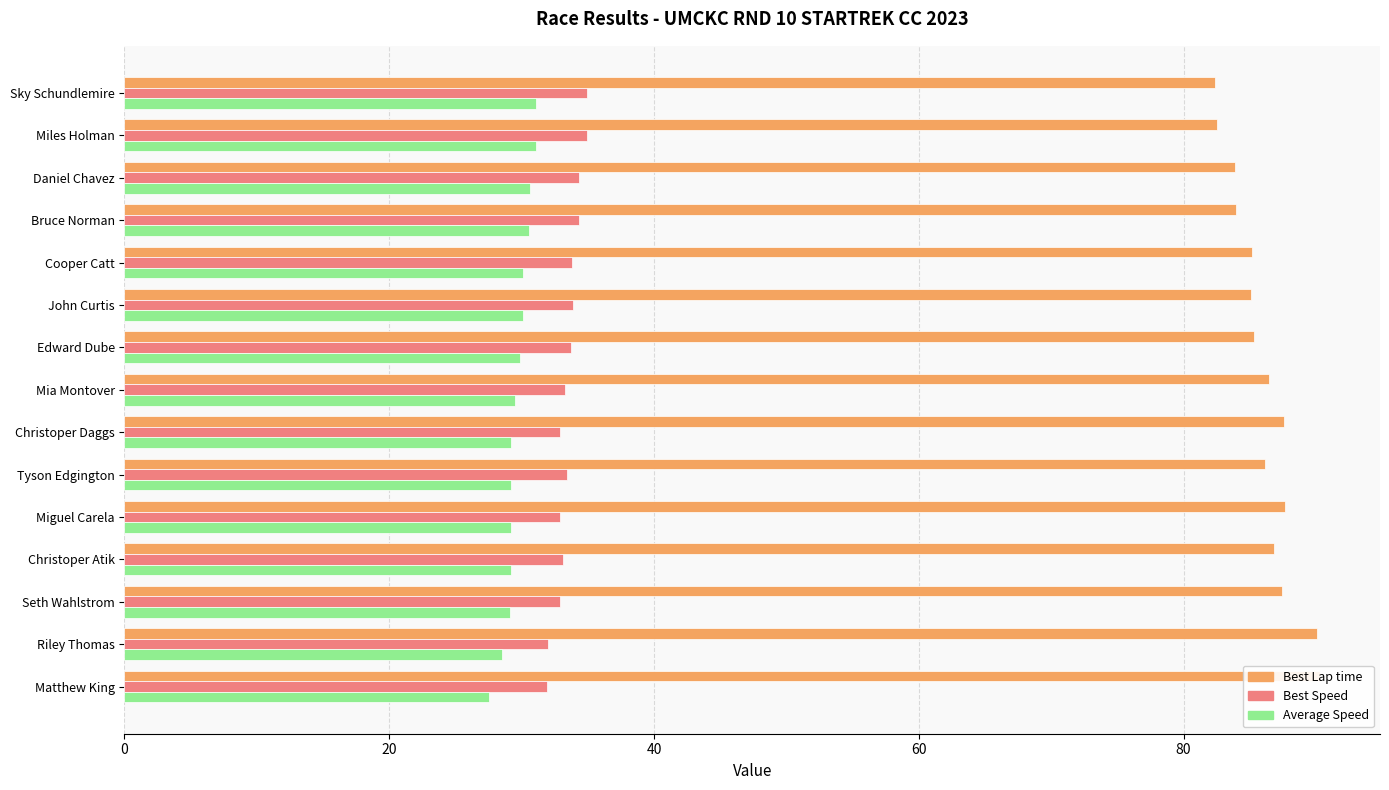

Reading left to right, transcribe all the data shown in this chart.

Best Lap time: 82.4	82.5	83.9	83.9	85.2	85.1	85.3	86.5	87.6	86.1	87.6	86.9	87.5	90.1	90.3
Best Speed: 35.0	34.9	34.3	34.3	33.8	33.8	33.8	33.3	32.9	33.4	32.9	33.2	32.9	32.0	31.9
Average Speed: 31.1	31.1	30.6	30.5	30.1	30.1	29.9	29.5	29.2	29.2	29.2	29.2	29.1	28.5	27.6